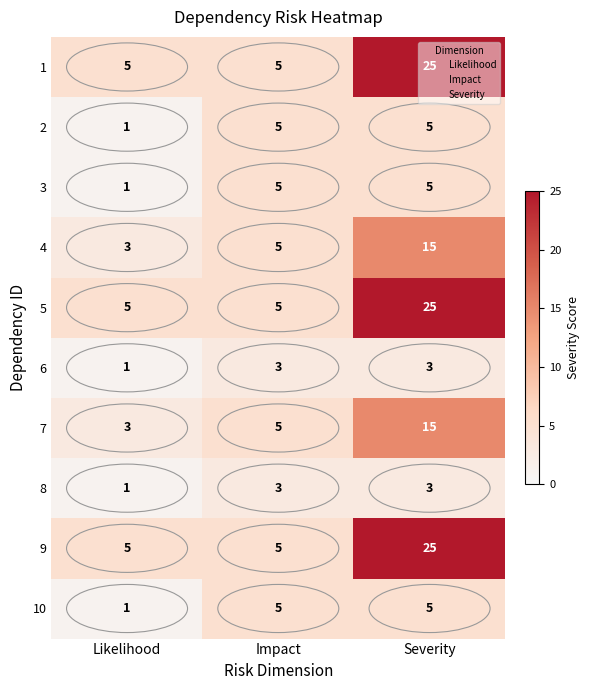

What is the average value of the 1 series?

12